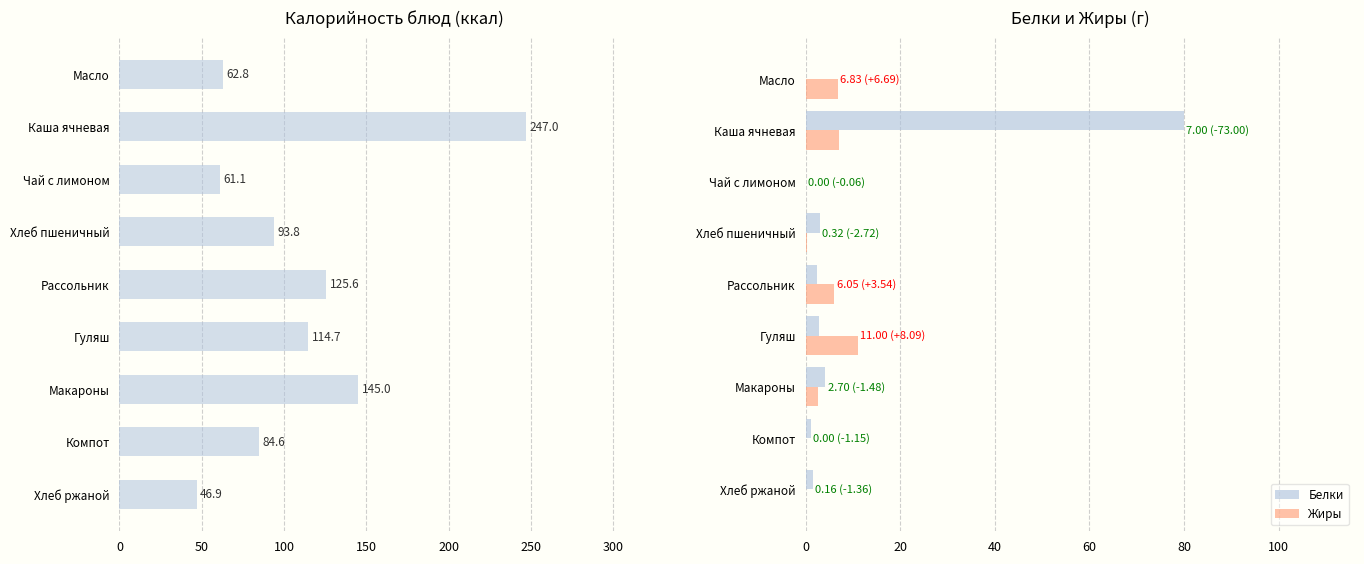

What is the maximum value shown in the chart?

247.0